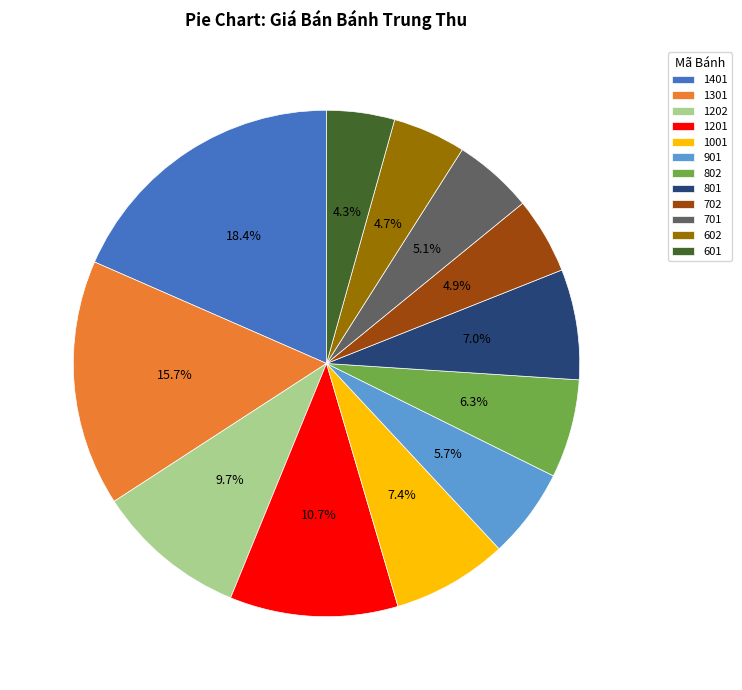

To the nearest percent, what is the difference between the largest and smallest slice percentages?

14%